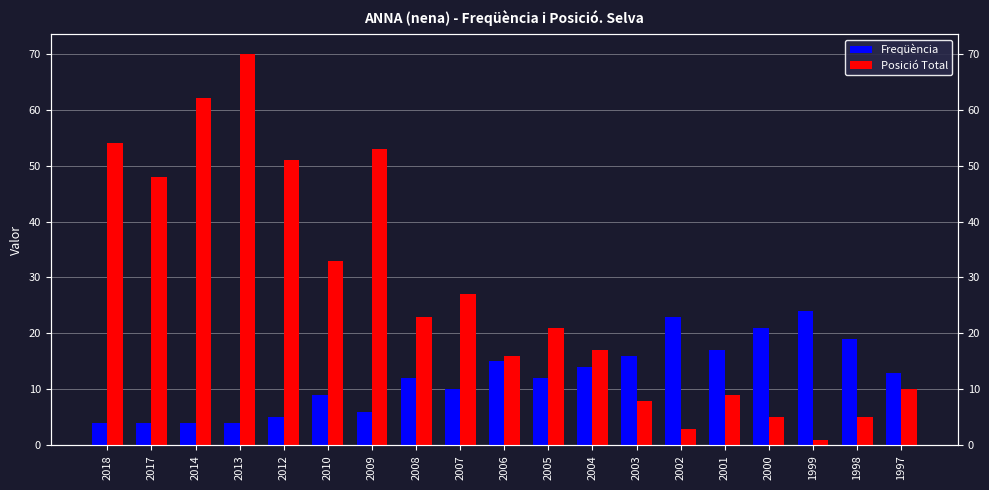

What are all the series names shown in the legend?

Freqüència, Posició Total